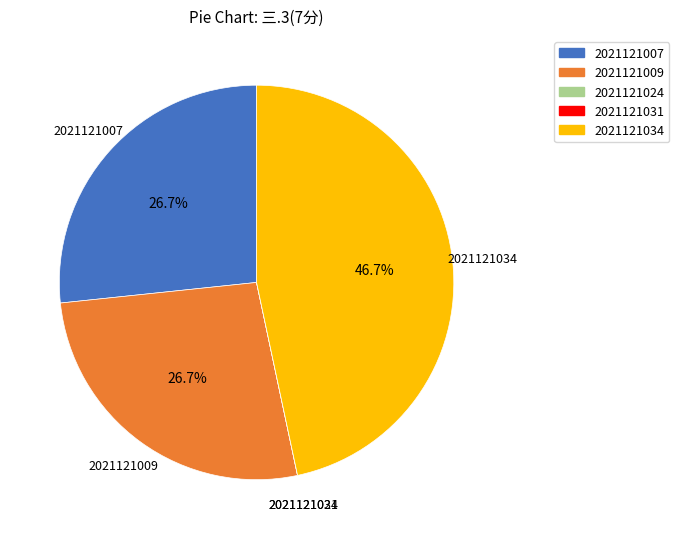

Is the sum of 2021121007 and 2021121034 greater than half?

Yes